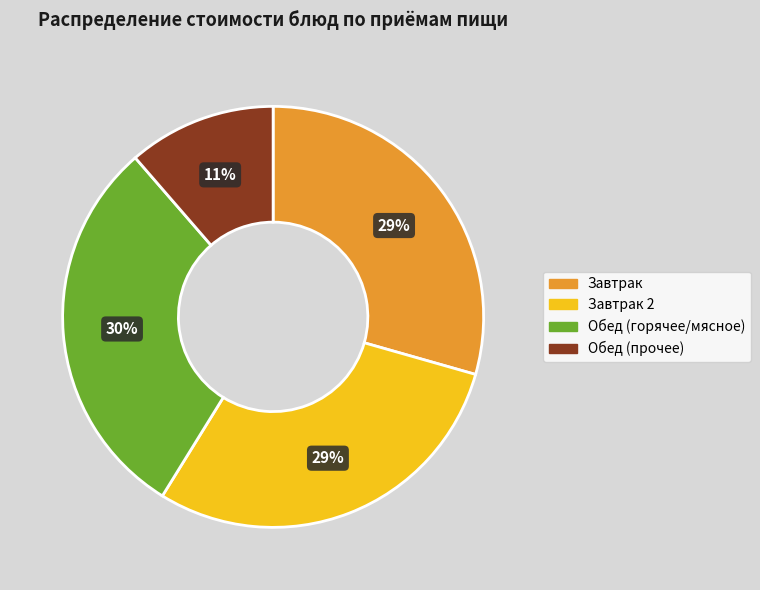

Do Обед (прочее) and Обед (горячее/мясное) together represent more than half of the pie?

No